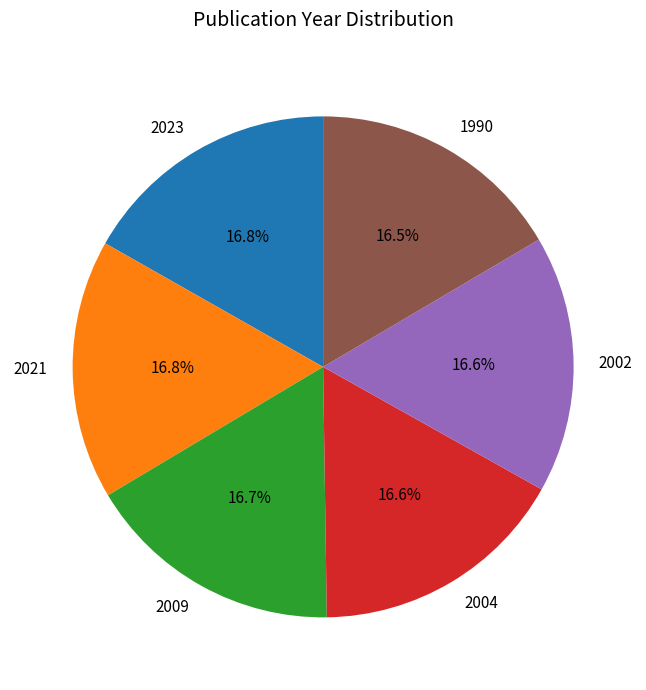

What is the ratio of the value at 2002 to the value at 2023?

1.0